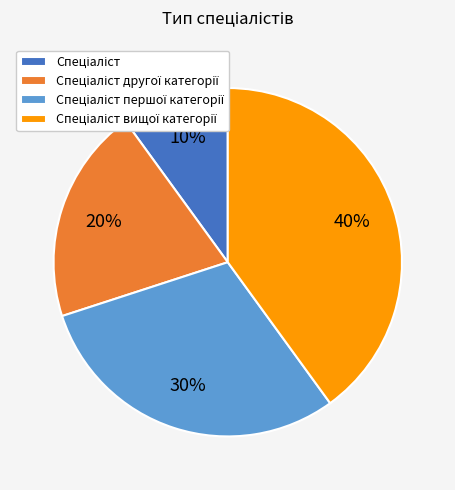

Is there any slice that represents more than half of the pie?

No